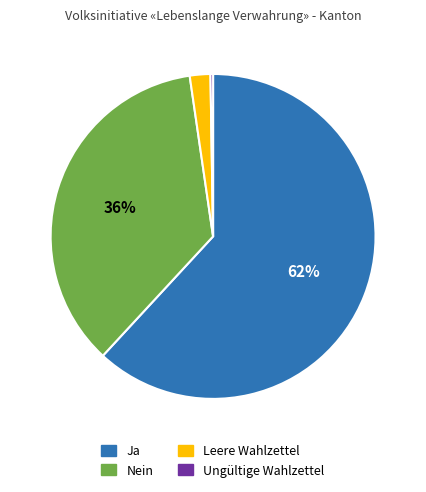

Which has a higher value, Ja or Nein?

Ja